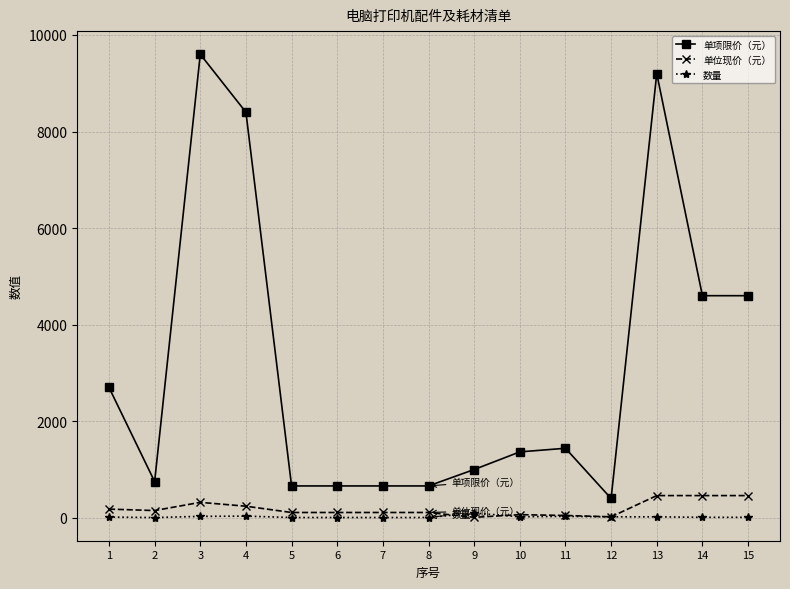

Read the 单位现价（元） value at 15, to the nearest 5.

460